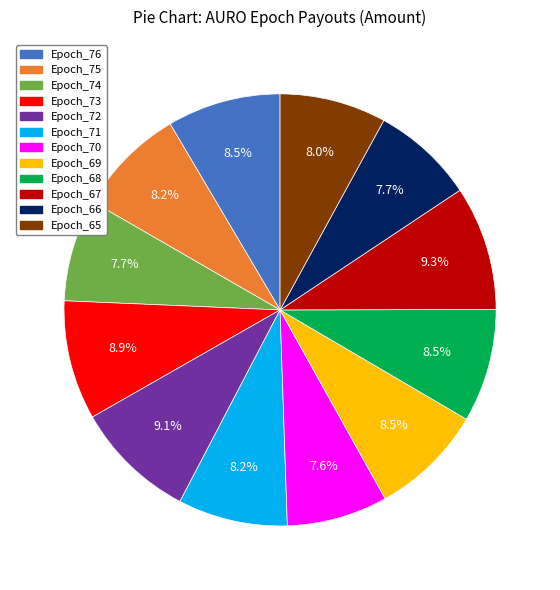

Is there any slice that represents more than half of the pie?

No